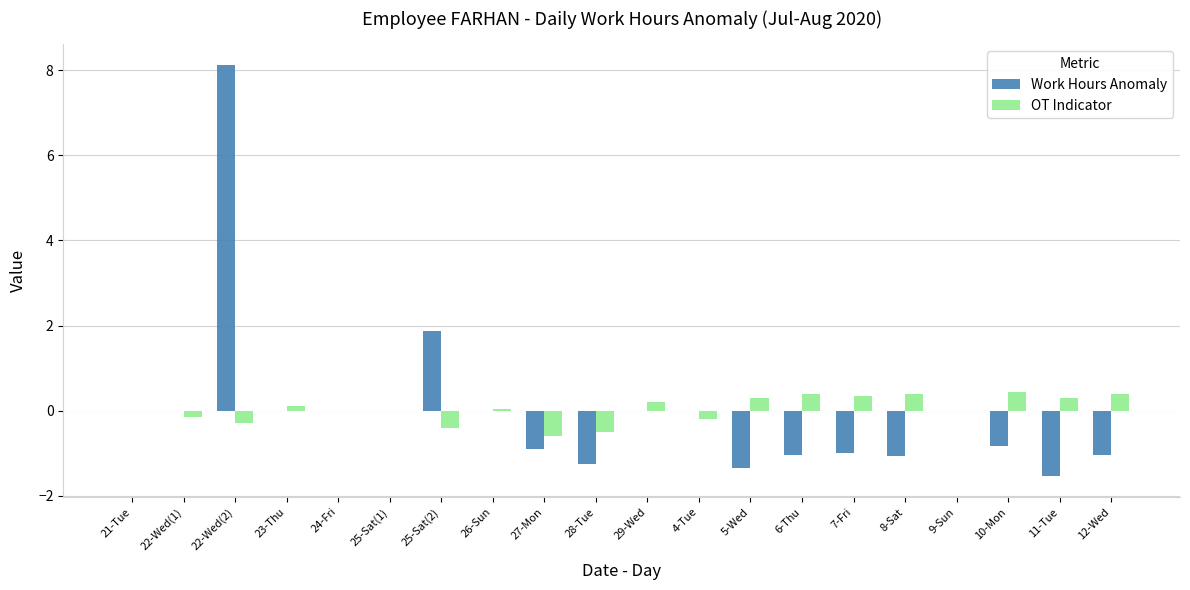

What is the approximate value of Work Hours Anomaly at 8-Sat?

-1.1